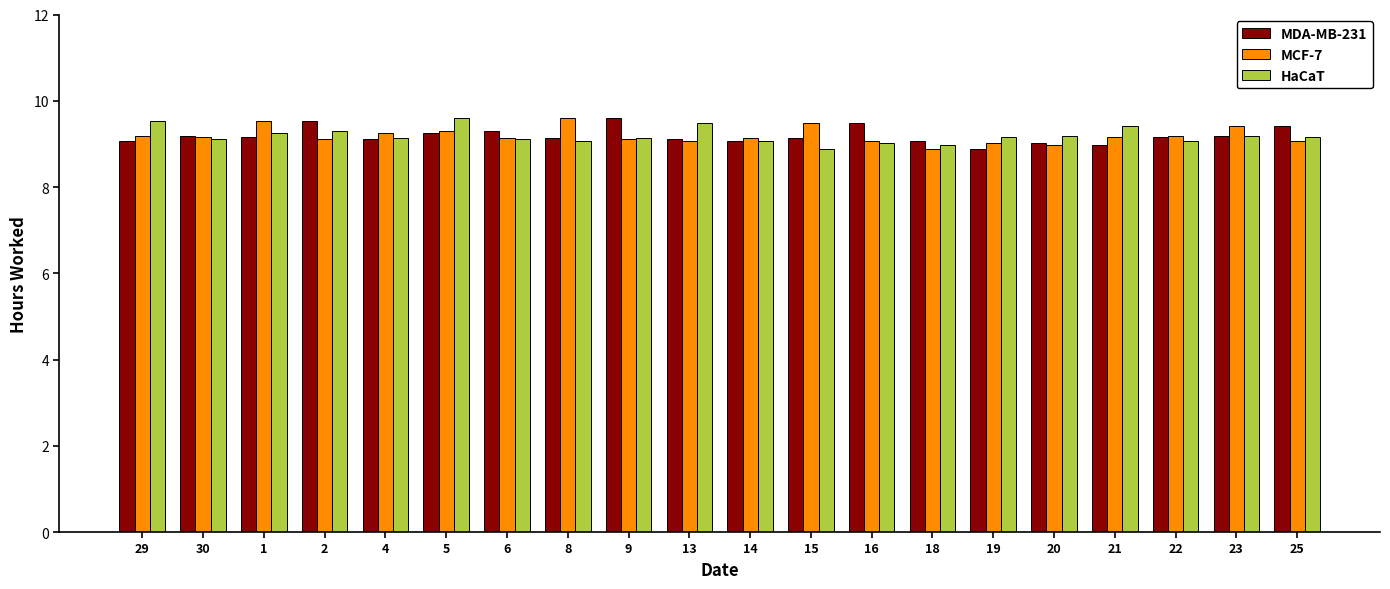

What is the value of the MCF-7 bar at the 17th from the left?

9.2